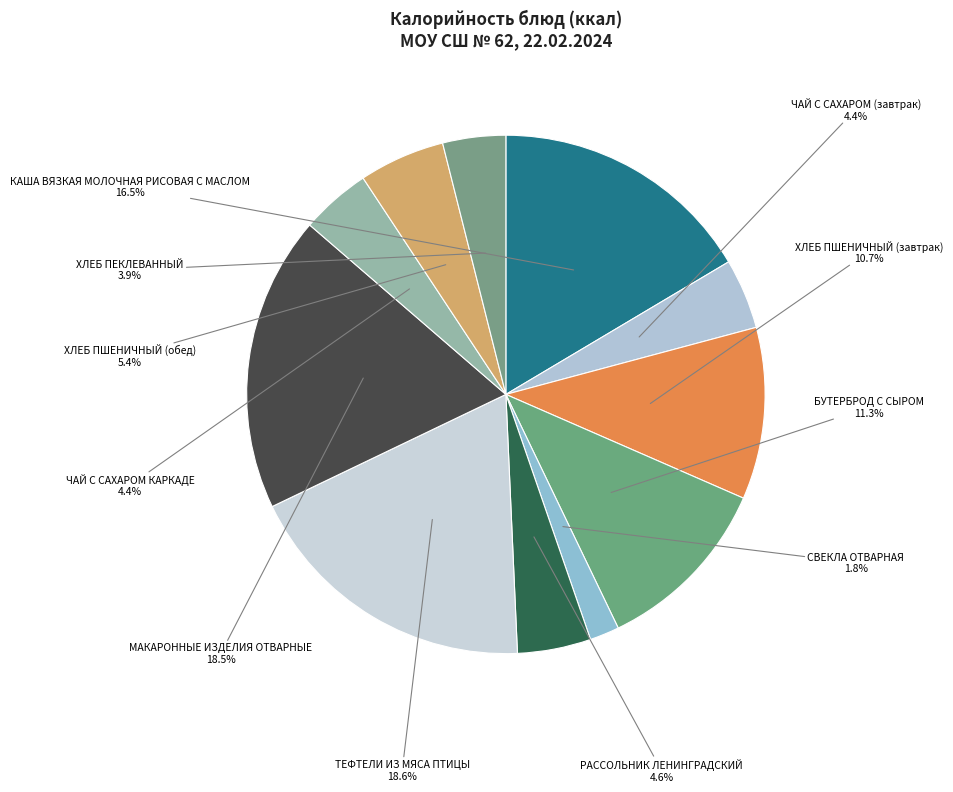

How many slices are in this pie chart?

11